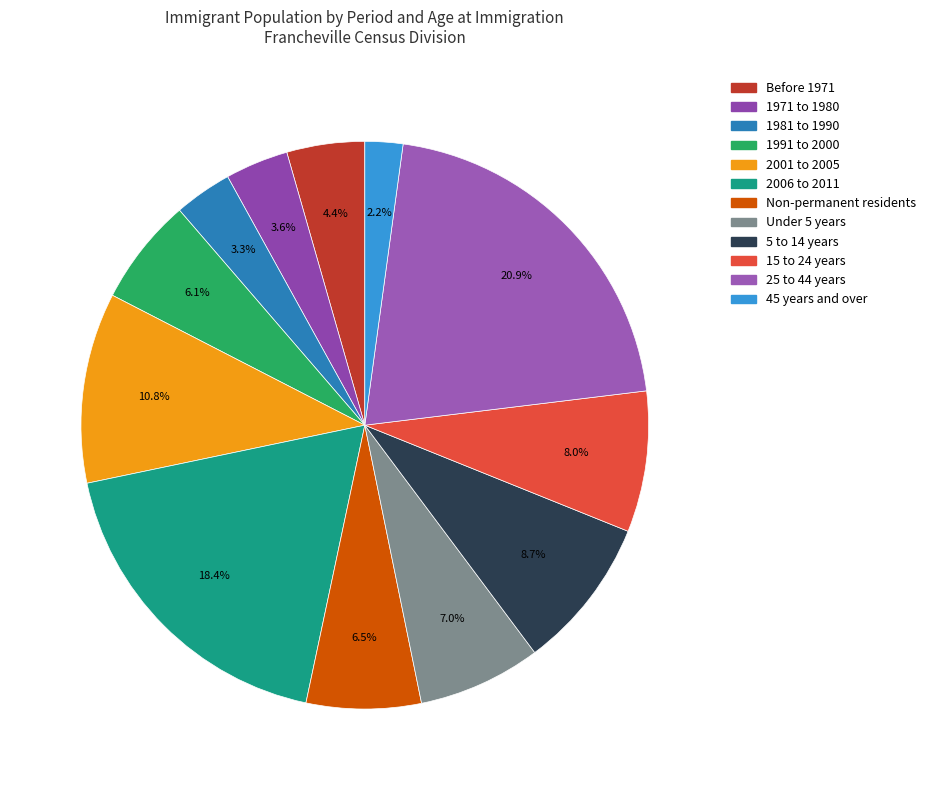

To the nearest percent, what percentage of the pie is 1981 to 1990?

3%